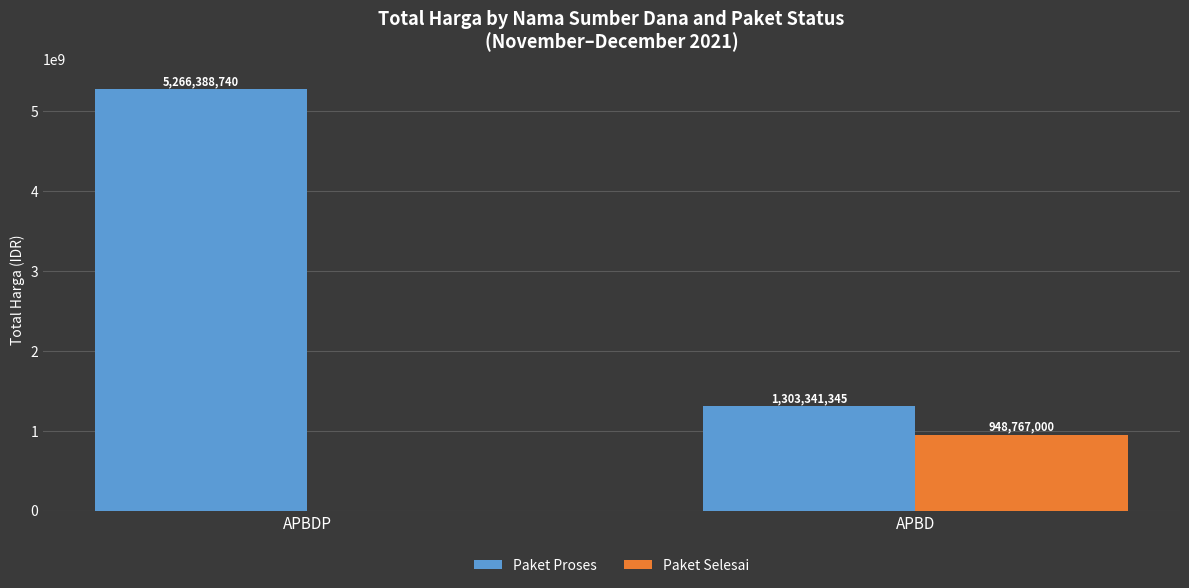

Is it true that Paket Selesai equals 948767000 at APBD?

True